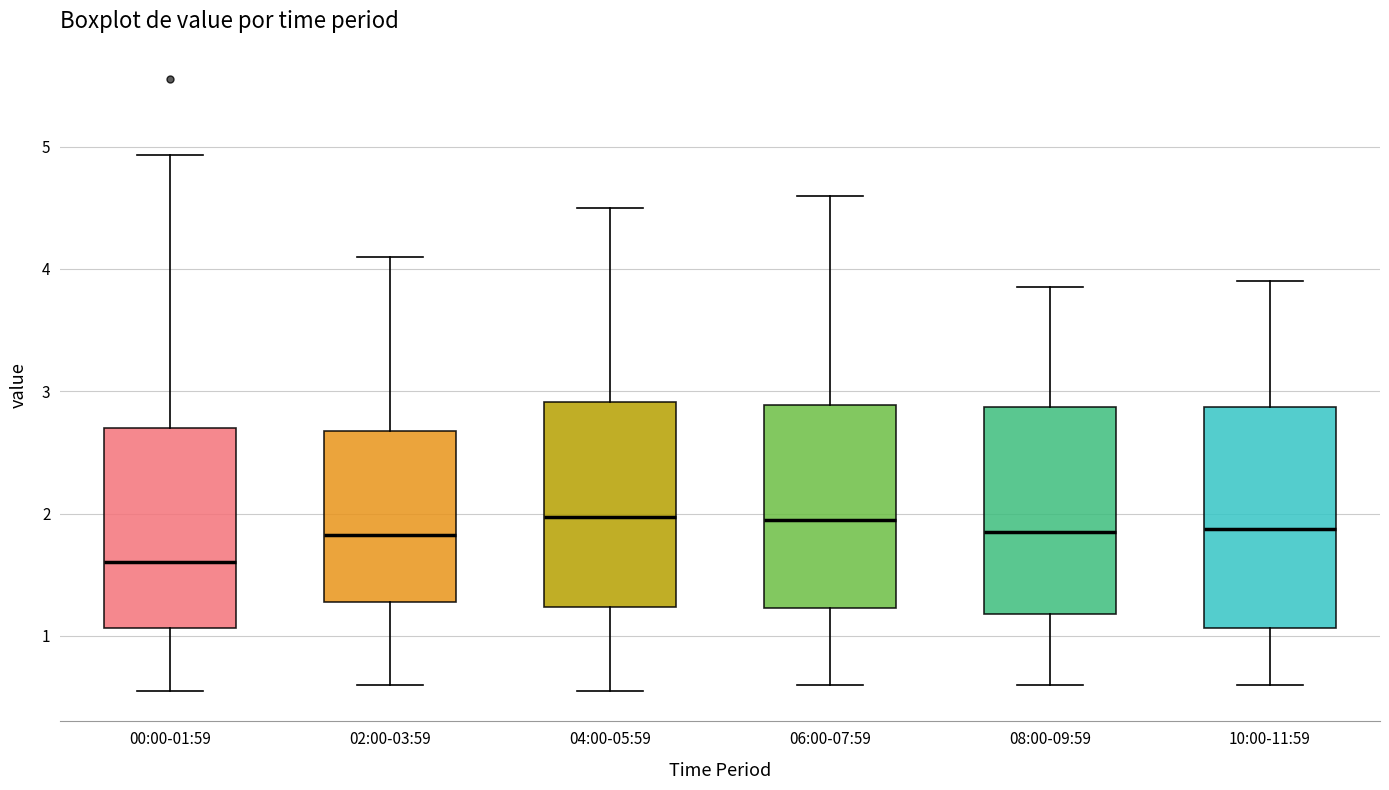

Reading left to right, read every box against the y-axis: the position of its median line, the range the box covers, and the ends of its whiskers. The values are not printed on the chart, so give them approximately, as read against the axis.

00:00-01:59: median 1.6, box 1.1 to 2.7, whiskers 0.6 to 4.9
02:00-03:59: median 1.8, box 1.3 to 2.7, whiskers 0.6 to 4.1
04:00-05:59: median 2.0, box 1.2 to 2.9, whiskers 0.6 to 4.5
06:00-07:59: median 2.0, box 1.2 to 2.9, whiskers 0.6 to 4.6
08:00-09:59: median 1.9, box 1.2 to 2.9, whiskers 0.6 to 3.9
10:00-11:59: median 1.9, box 1.1 to 2.9, whiskers 0.6 to 3.9